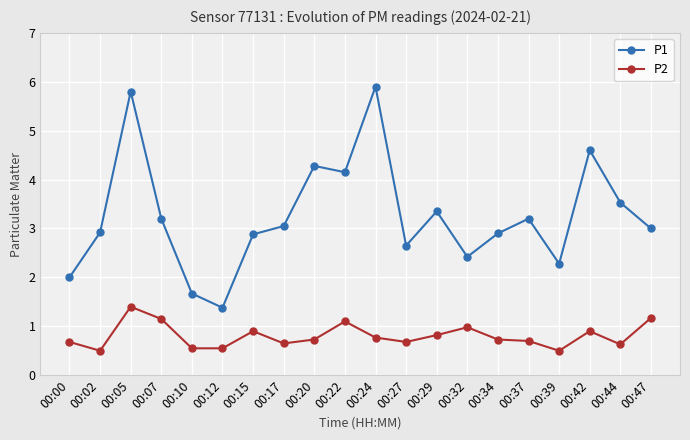

Which series has the widest spread of values?

P1